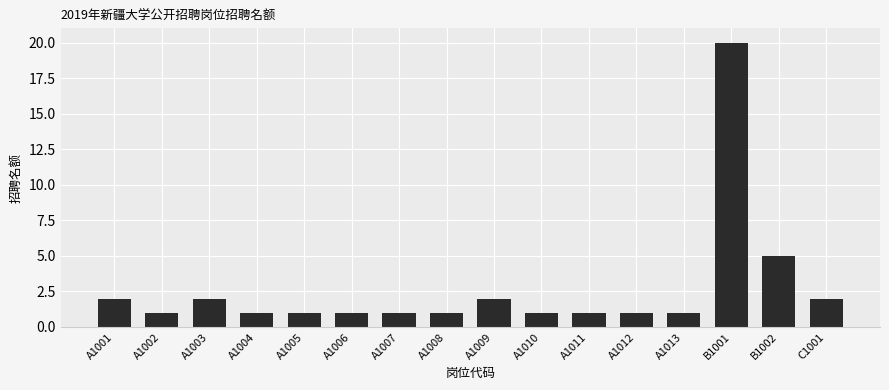

What is the sum of the values at C1001 and A1012?

3